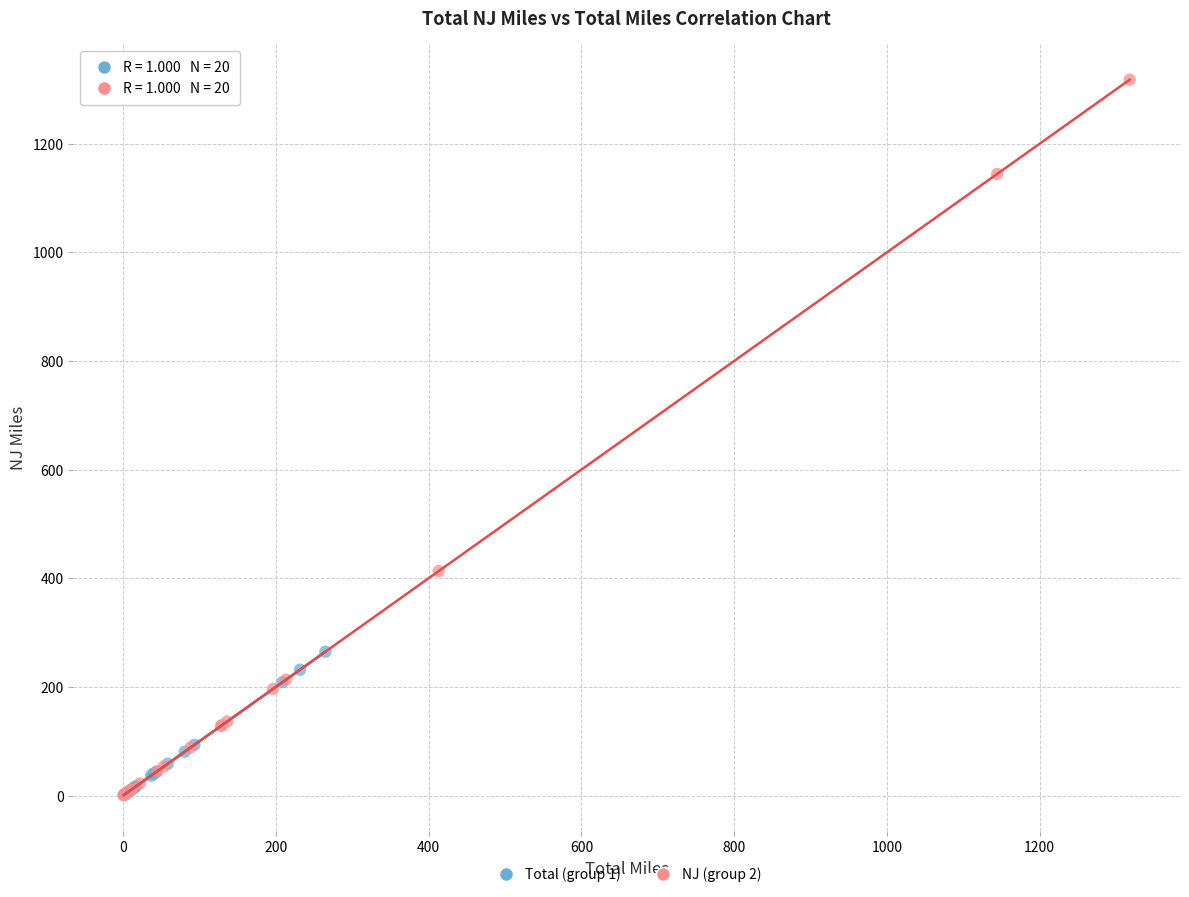

Which series has the largest Y range (max minus min)?

NJ (group 2)